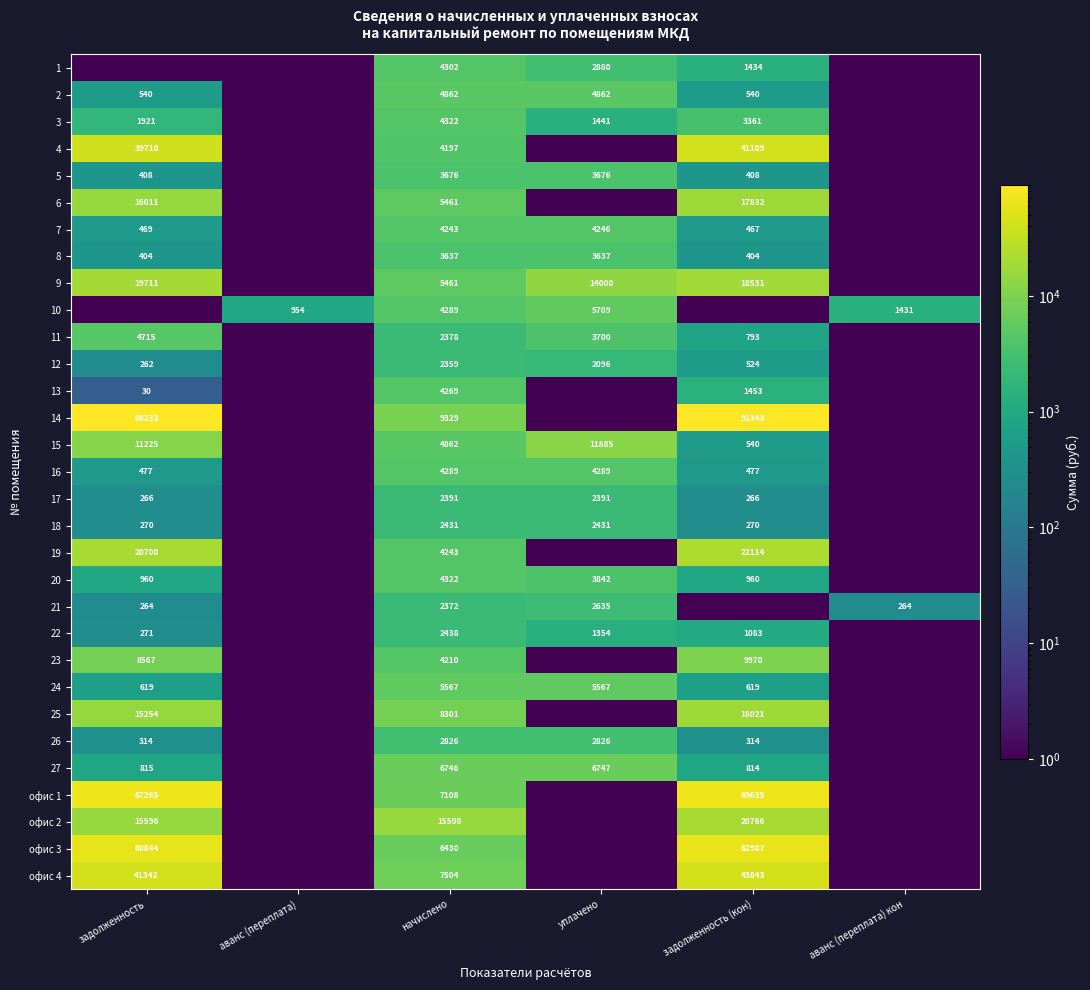

Is the value of 13 at задолженность greater than the value of 12 at начислено?

No